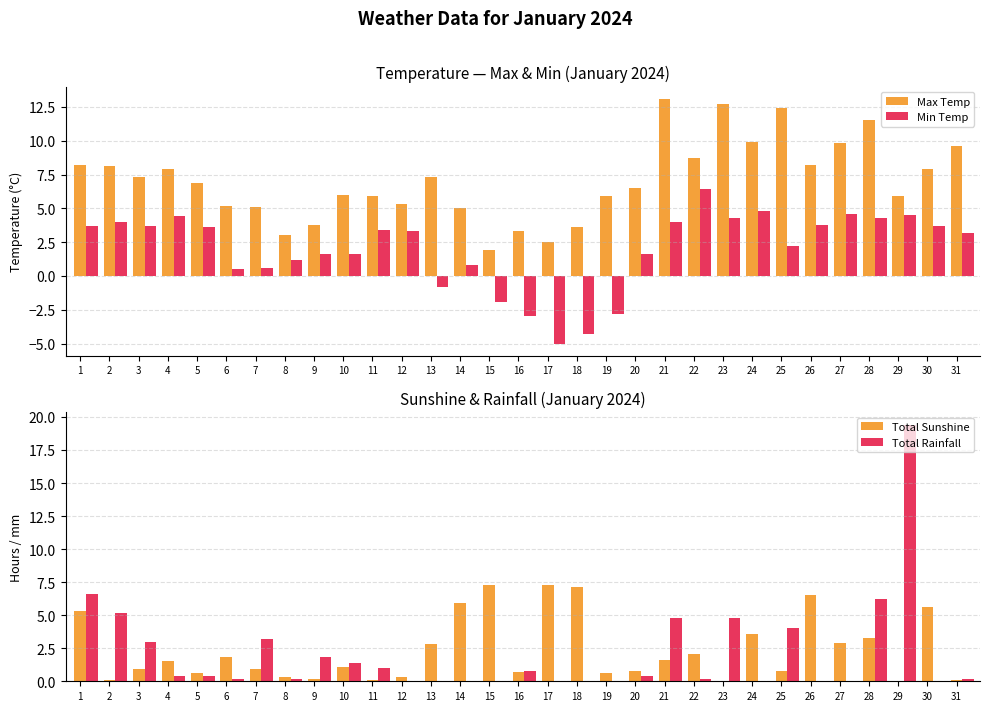

What value does the Max Temp series have at 30?

7.9